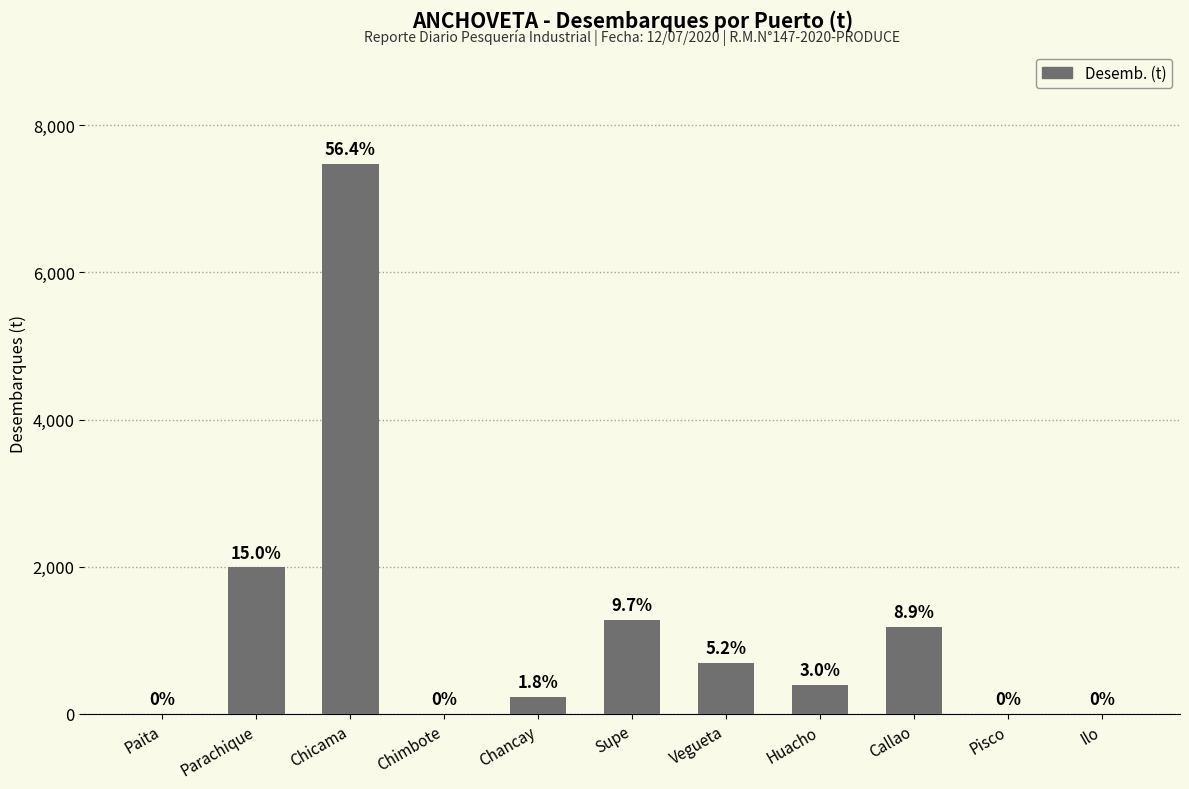

Reading right to left, list all the values displayed in this chart.

Ilo=0.0	Pisco=0.0	Callao=1178.2	Huacho=400.0	Vegueta=690.0	Supe=1280.0	Chancay=235.0	Chimbote=0.0	Chicama=7475.4	Parachique=1990.0	Paita=0.0